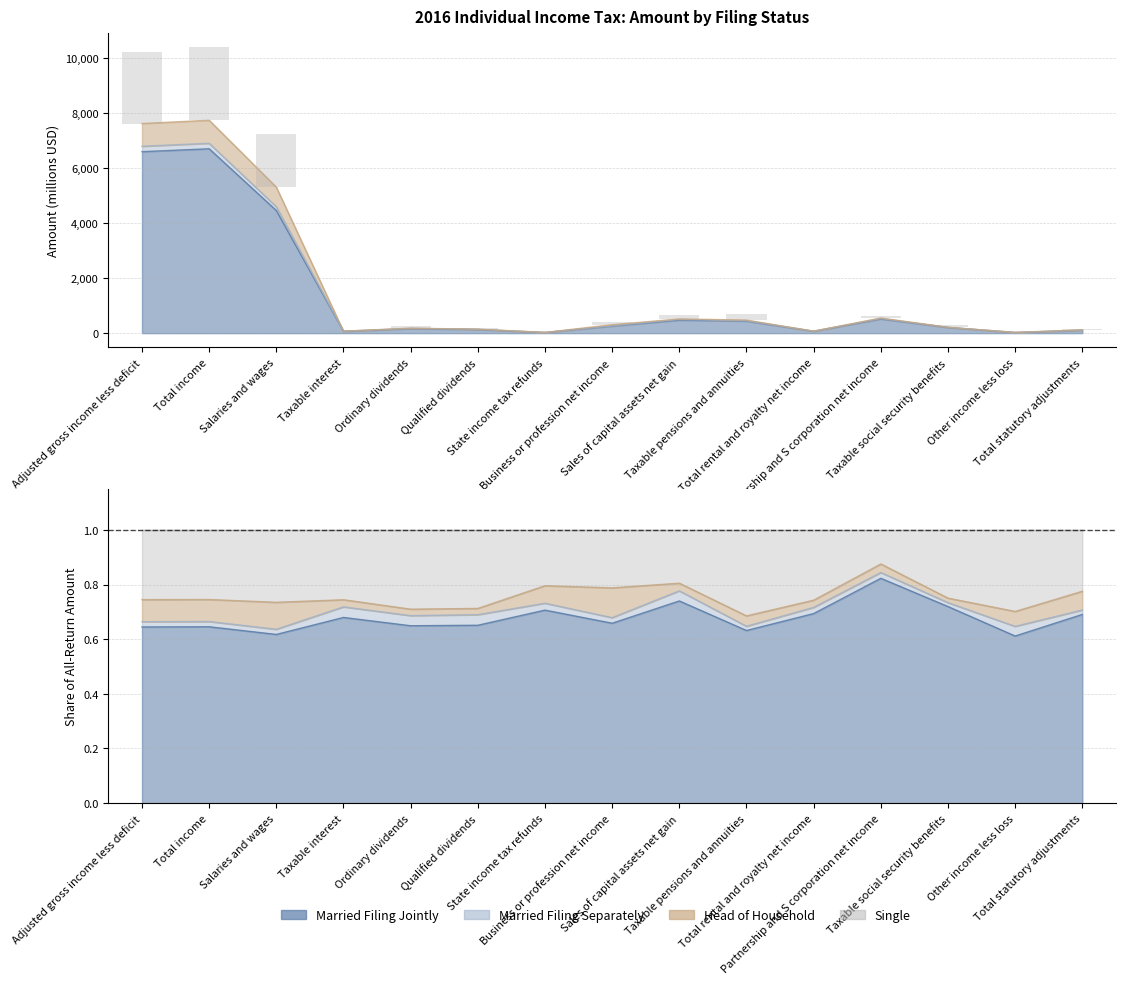

What is the label of the 8th bar from the right?

Business or profession net income